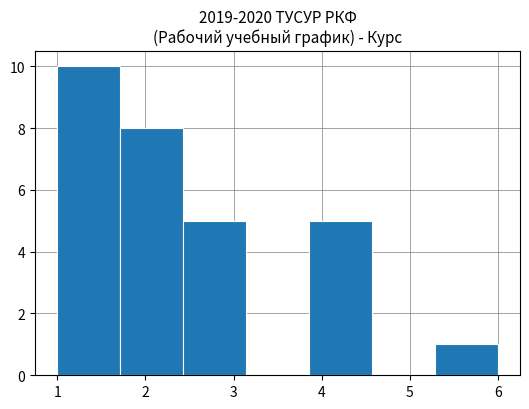

Over which range of the x-axis is the bar tallest?

1.0 to 1.7